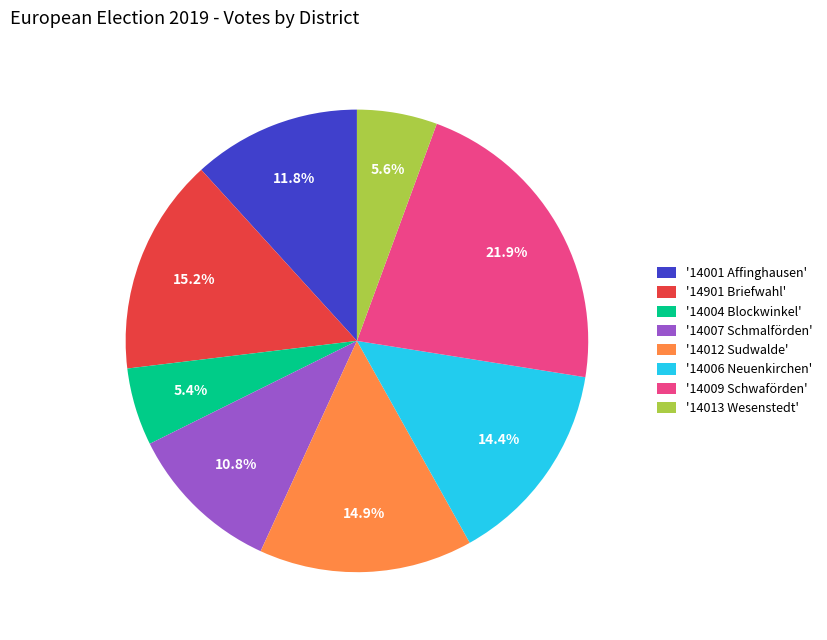

Is there a majority slice in this chart?

No